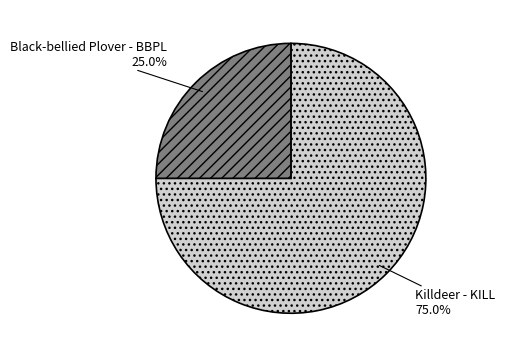

Combined, what portion of the pie is Killdeer - KILL and Black-bellied Plover - BBPL?

100.0%